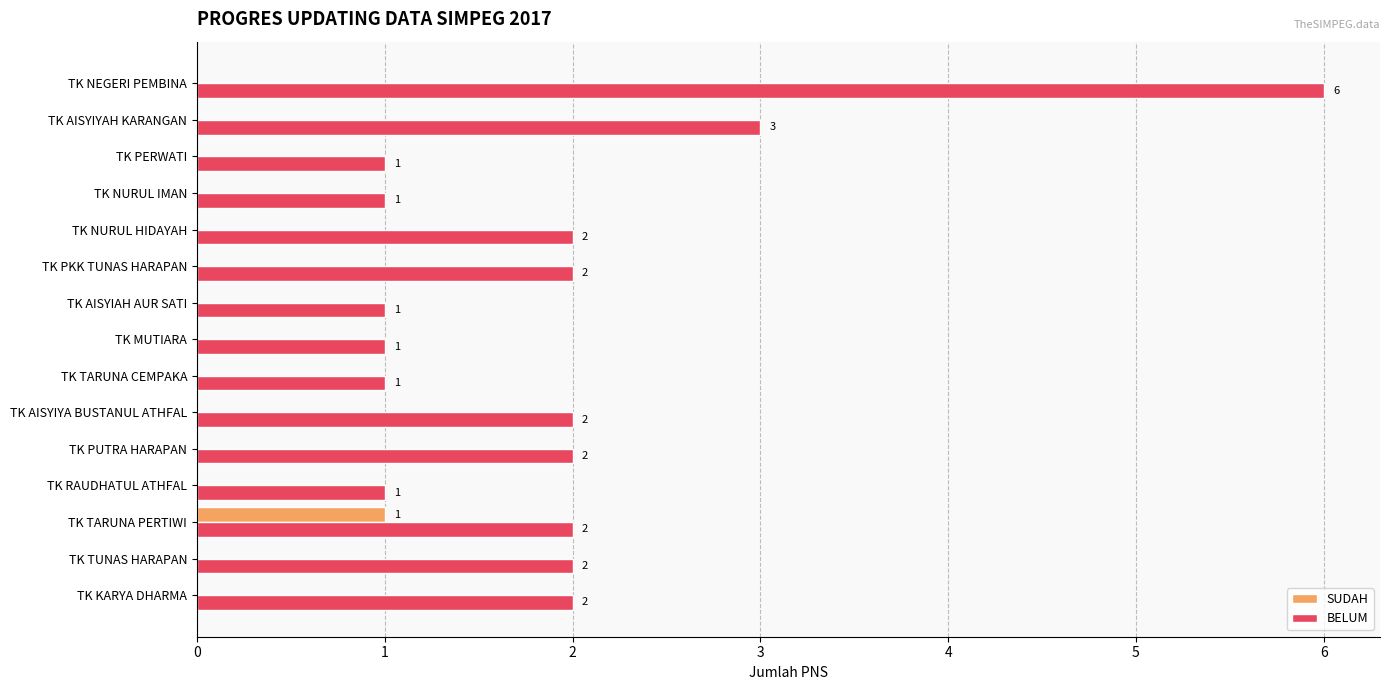

The SUDAH series shows 0 at TK AISYIAH AUR SATI. True or false?

True